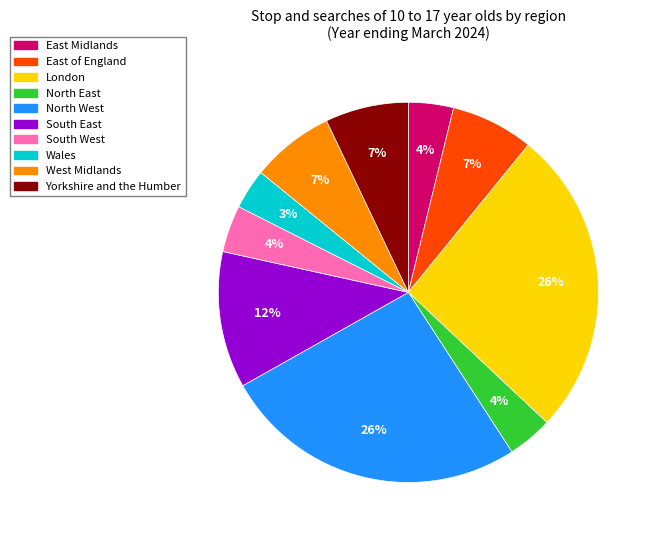

Do South East and Wales together represent more than half of the pie?

No